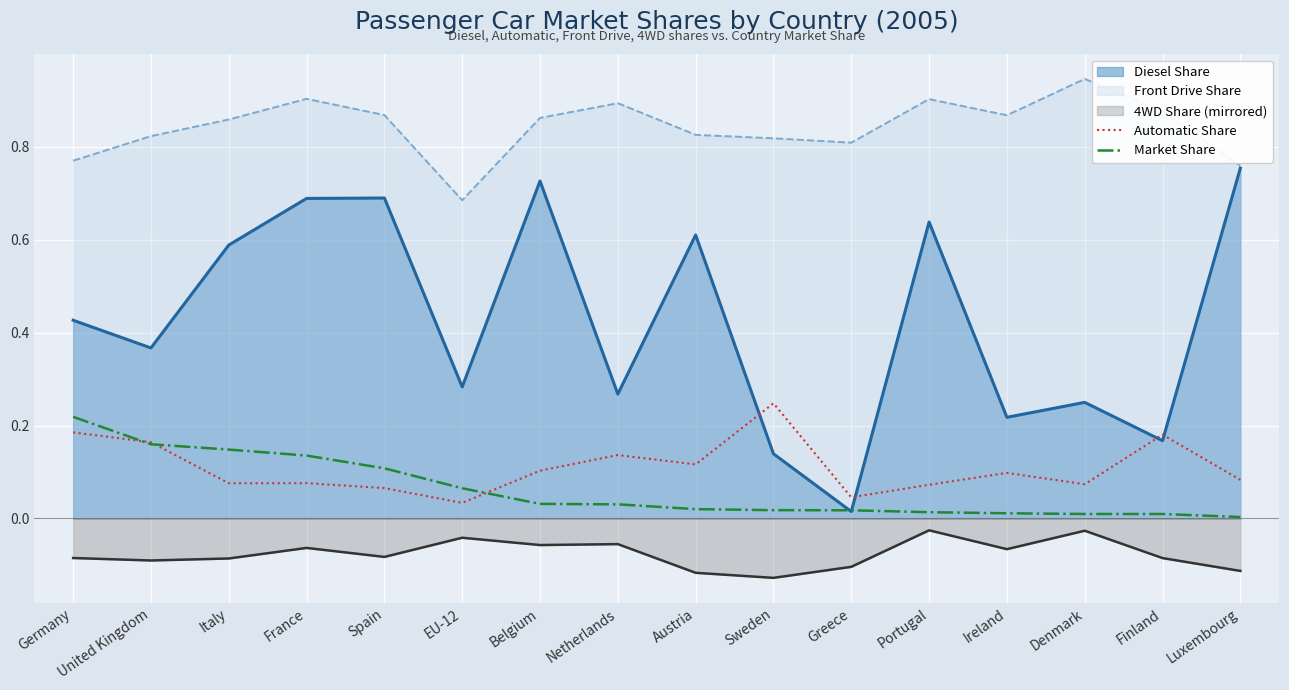

True or false: Market Share has more than 0 points higher than both neighbors.

False